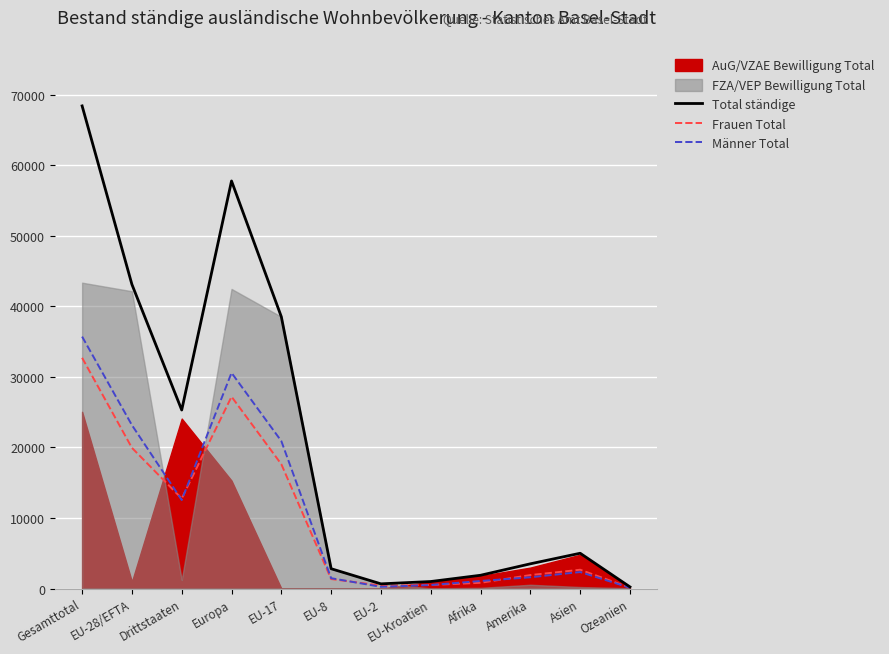

What is the sum of the Total ständige values at Ozeanien and EU-Kroatien?

1220